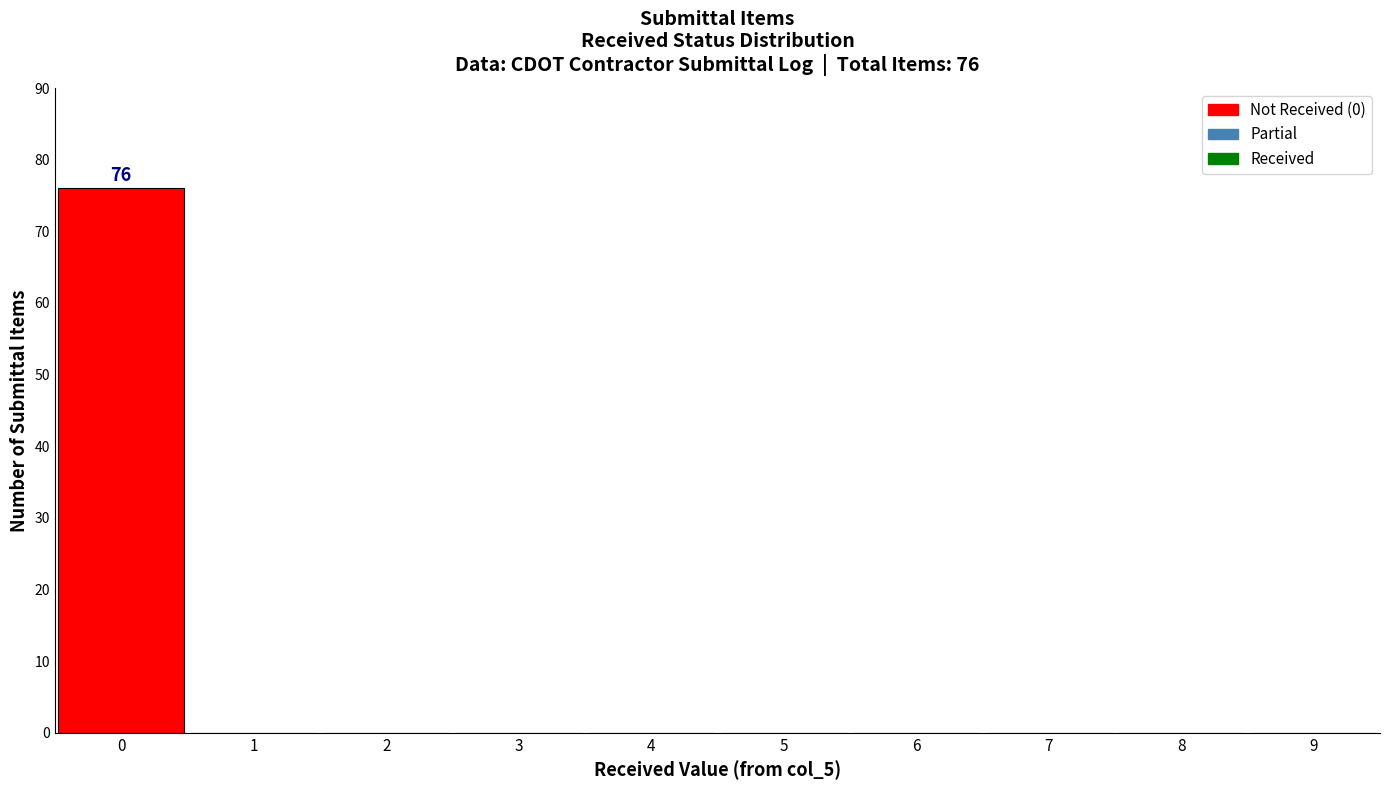

Reading left to right, transcribe all the data shown in this chart.

0=76	1=0	2=0	3=0	4=0	5=0	6=0	7=0	8=0	9=0